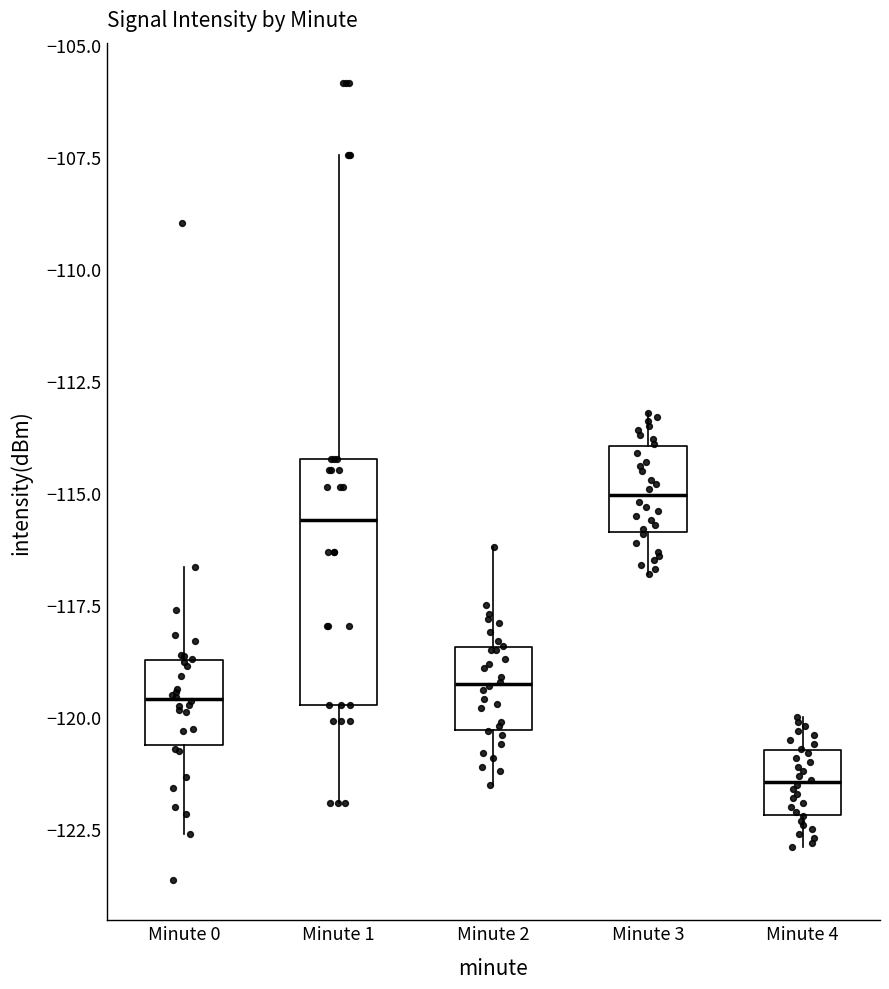

Which box has the highest median line?

Minute 3